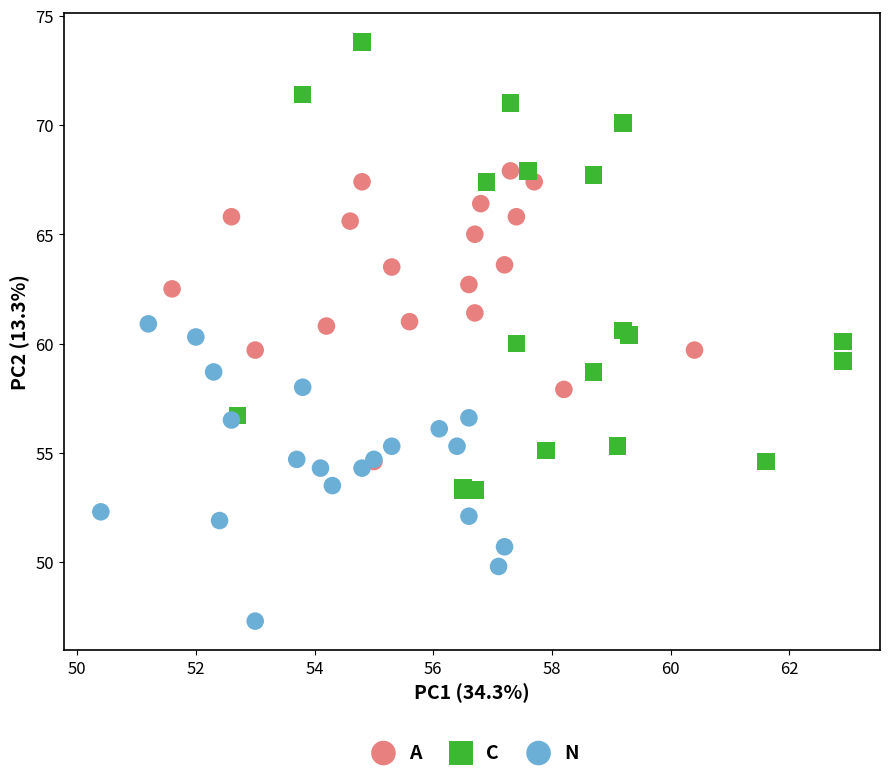

What are all the series names shown in the legend?

A, C, N